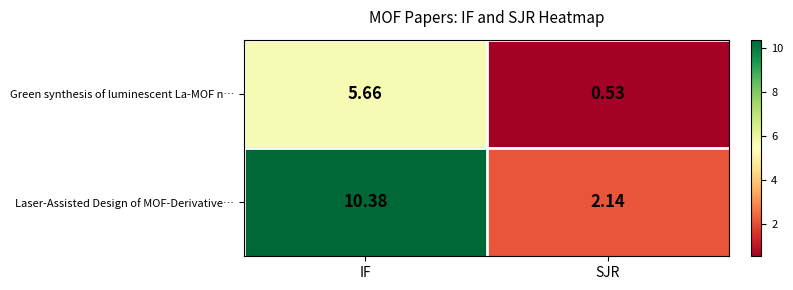

Which category has the lowest value in the Laser-Assisted Design of MOF-Derivative… series?

SJR